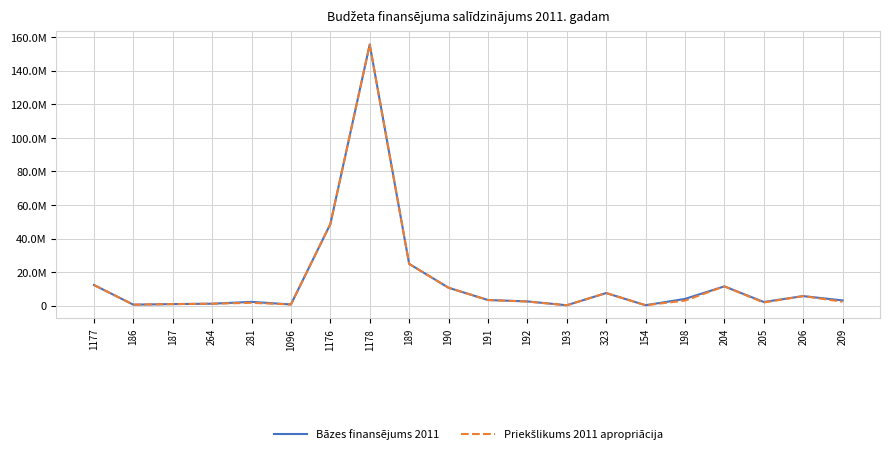

Reading left to right, what are all the values shown in this chart?

Bāzes finansējums 2011: 12324000.0	600607.0	935664.0	1161625.0	2264018.0	718502.0	48615467.0	155665155.0	24920720.0	10673798.0	3361190.0	2539223.0	242616.0	7512573.0	260076.0	4012883.0	11497919.0	2183025.0	5702584.0	3127269.0
Priekšlikums 2011 apropriācija: 12324000.0	600607.0	935664.0	1161625.0	1678607.6	718502.0	48615467.0	155665155.0	24920720.0	10673798.0	3361190.0	2437654.1	242616.0	7512573.0	260076.0	3009662.2	11497919.0	1855571.2	5702584.0	2345451.8